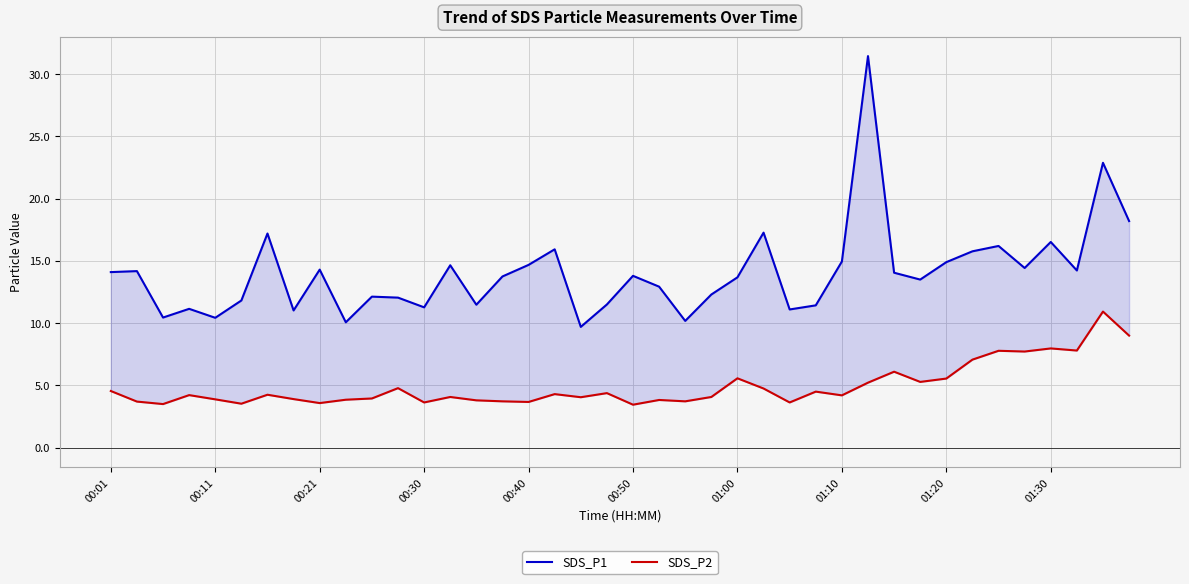

Which series changed the most between 10 and 14?

SDS_P1